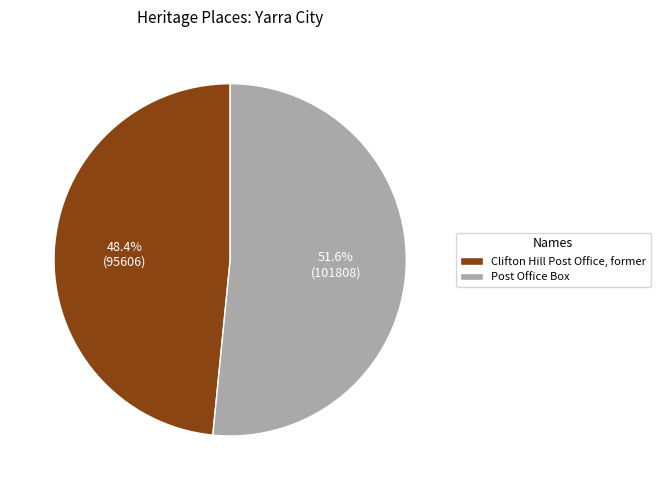

To the nearest percent, what is the average slice percentage?

50%